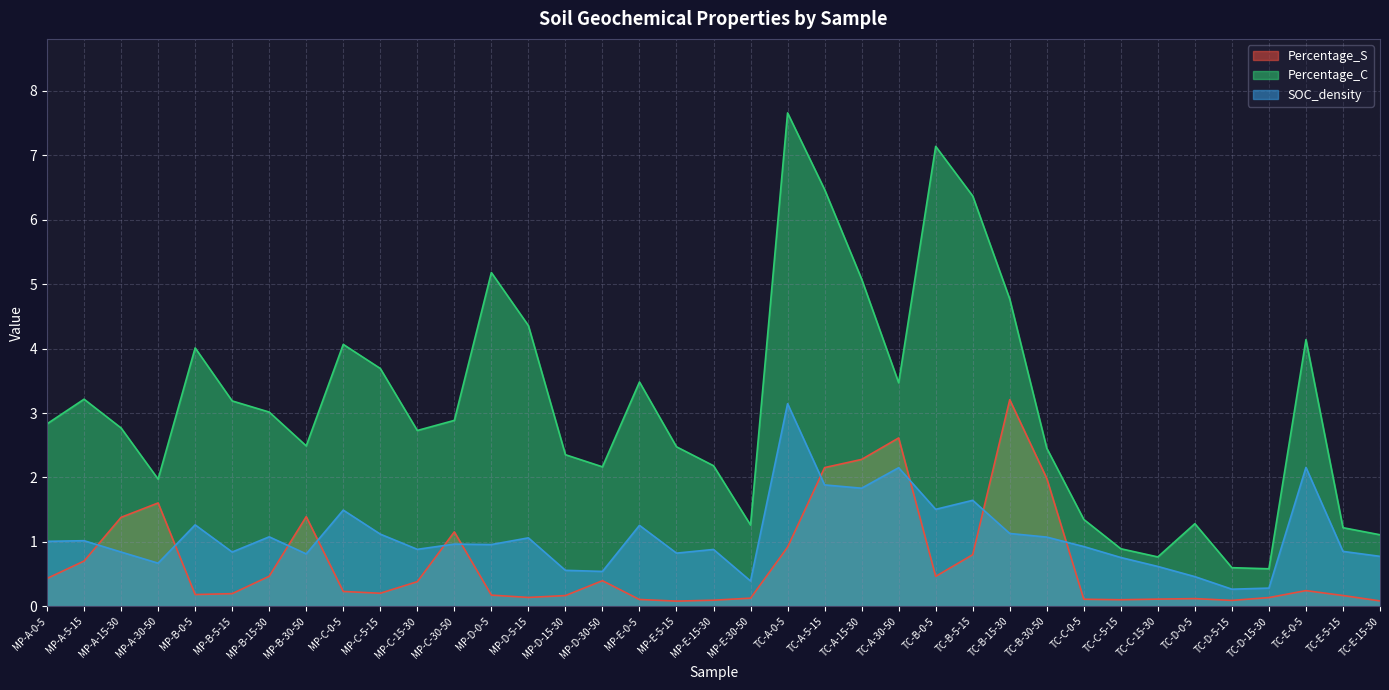

What position from the right is MP-C-5-15?

28